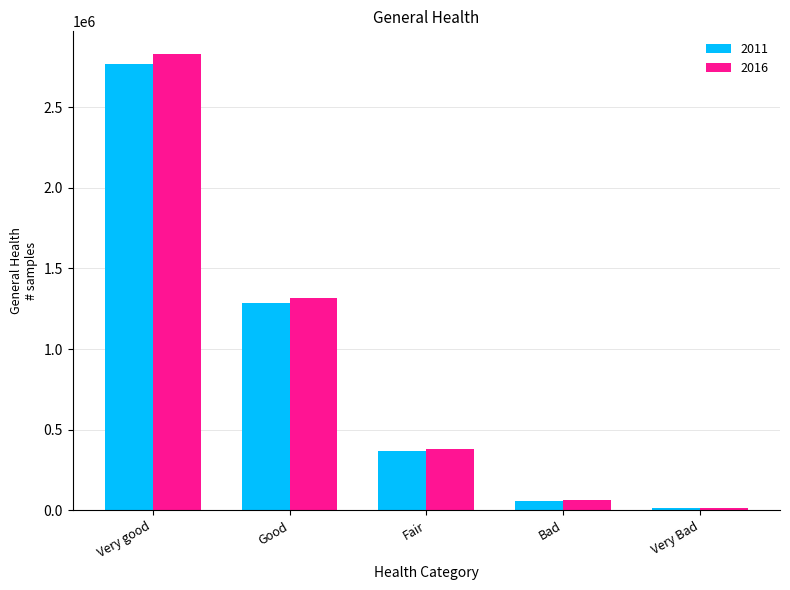

Reading left to right, extract all data points from this chart.

2011: Very good=2767681	Good=1282956	Fair=368131	Bad=57243	Very Bad=12418
2016: Very good=2827544	Good=1316467	Fair=382905	Bad=62697	Very Bad=13738